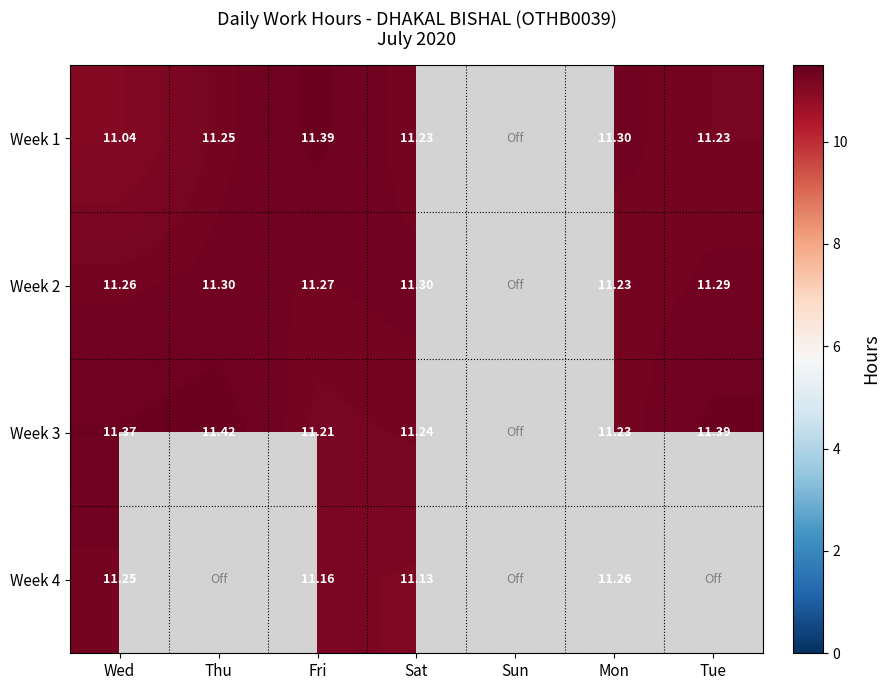

How many distinct data groups are displayed?

4